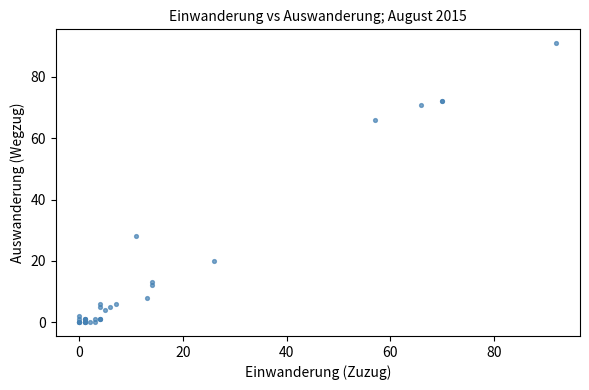

What Y value in the scatter plot is closest to 45?

28